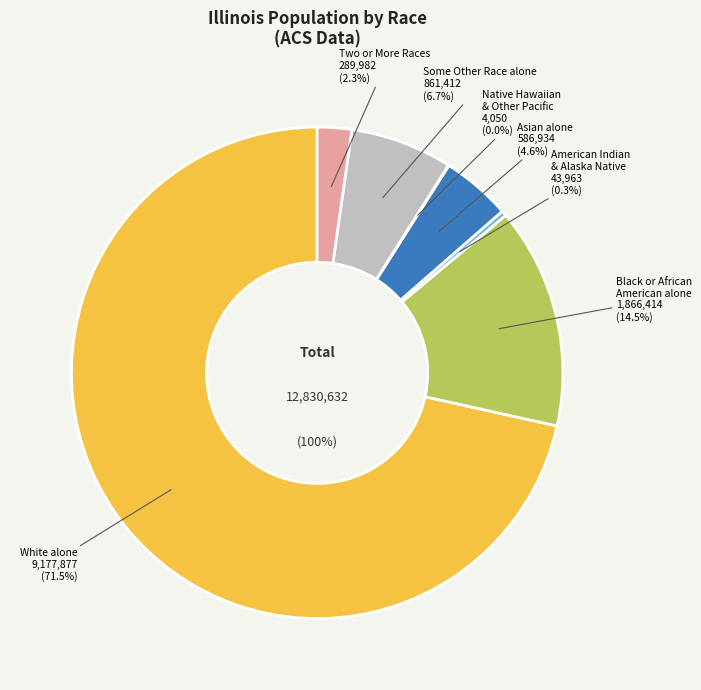

How many segments does this pie chart have?

7